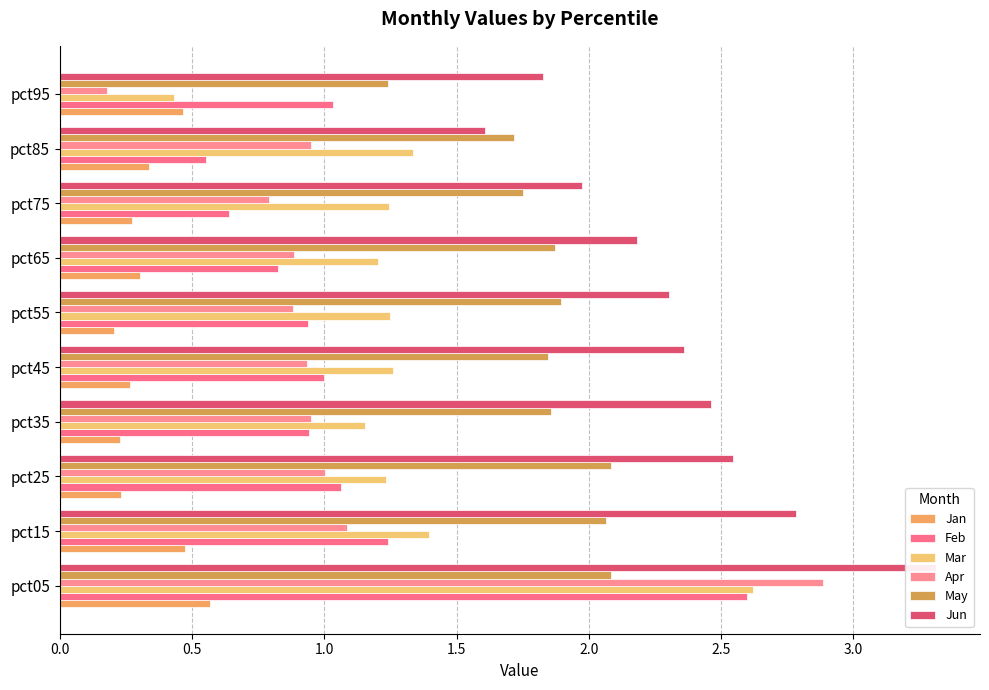

True or false: Jun has a value of 2.5 at pct25.

True